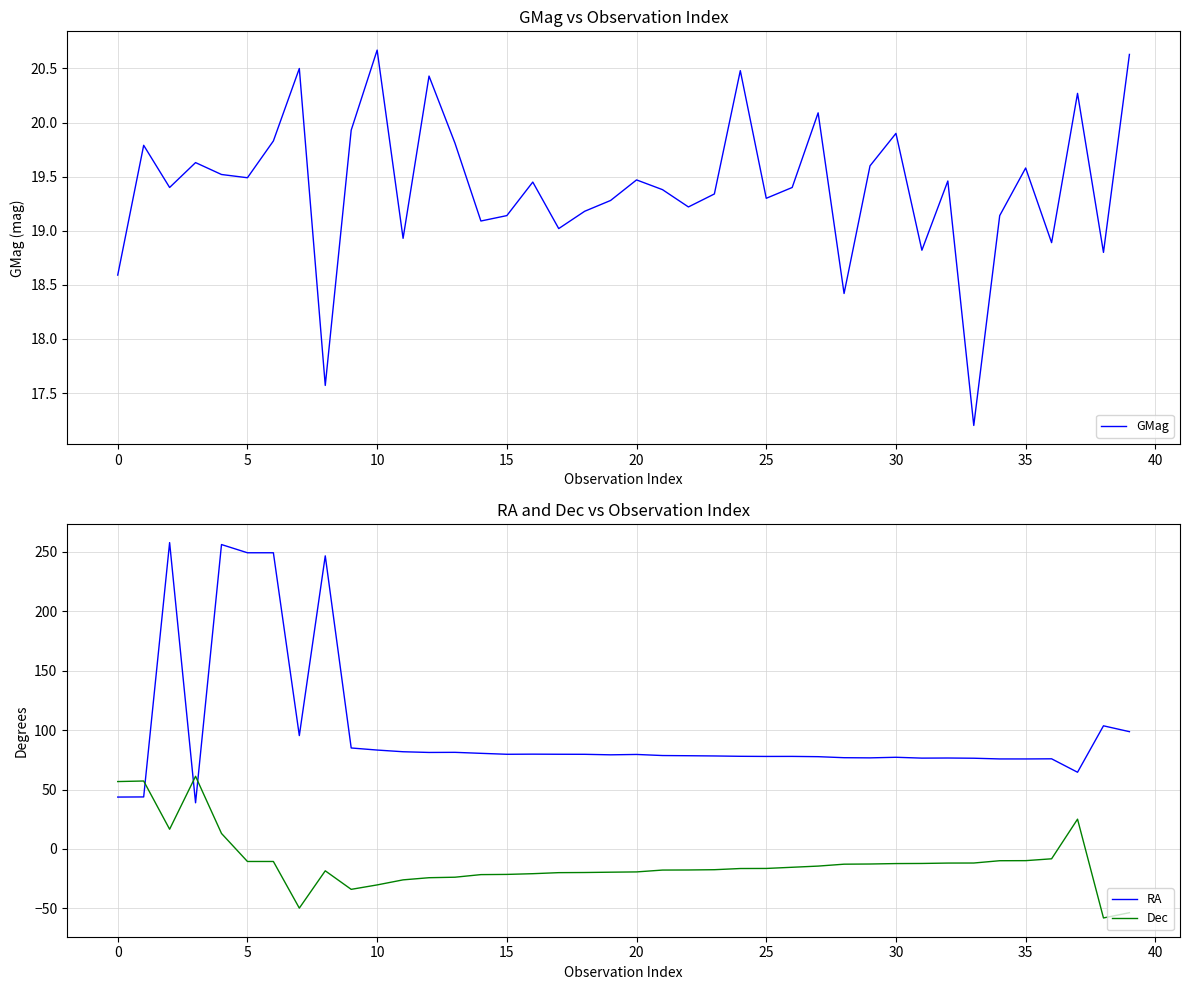

Is it true that RA equals 139.5 at 26?

False